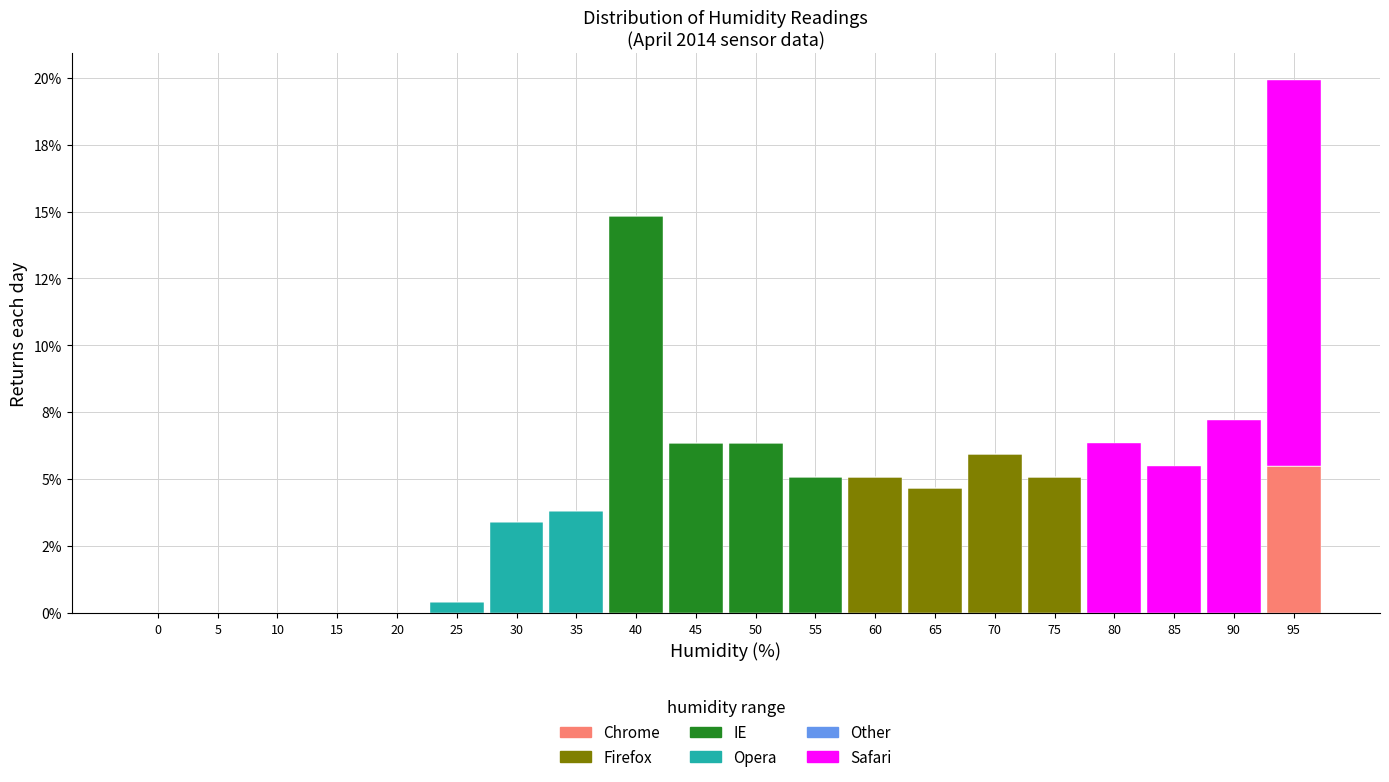

Are the bars grouped side by side (vs. stacked)?

No